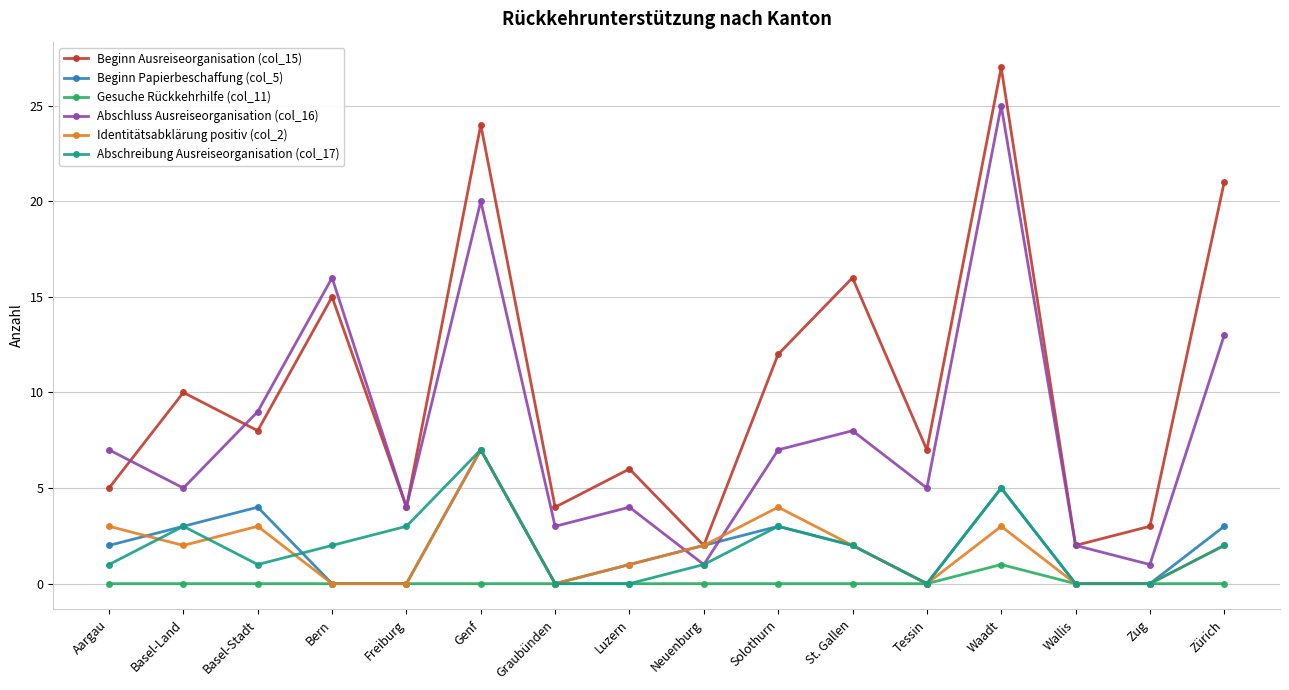

What is the difference between the maximum and minimum values in the Beginn Papierbeschaffung (col_5) series?

7